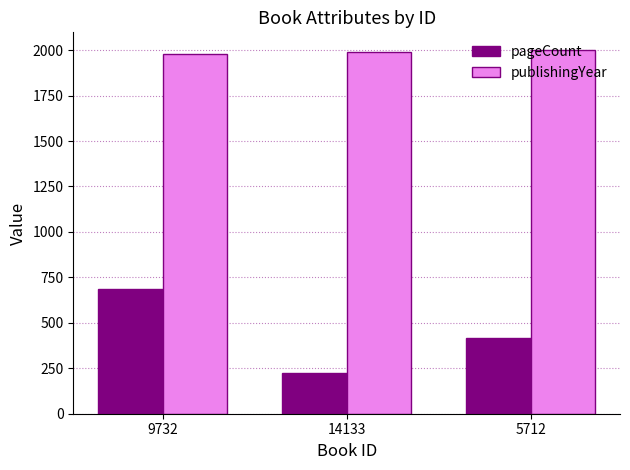

Is it true that publishingYear equals 1355 at 9732?

False